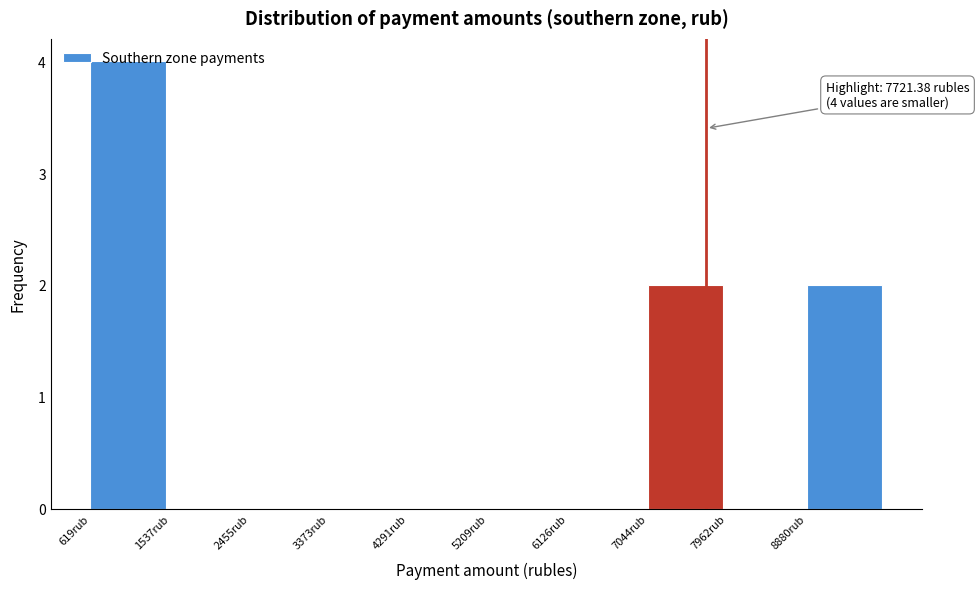

Over which range of the x-axis is the bar tallest?

600 to 1500